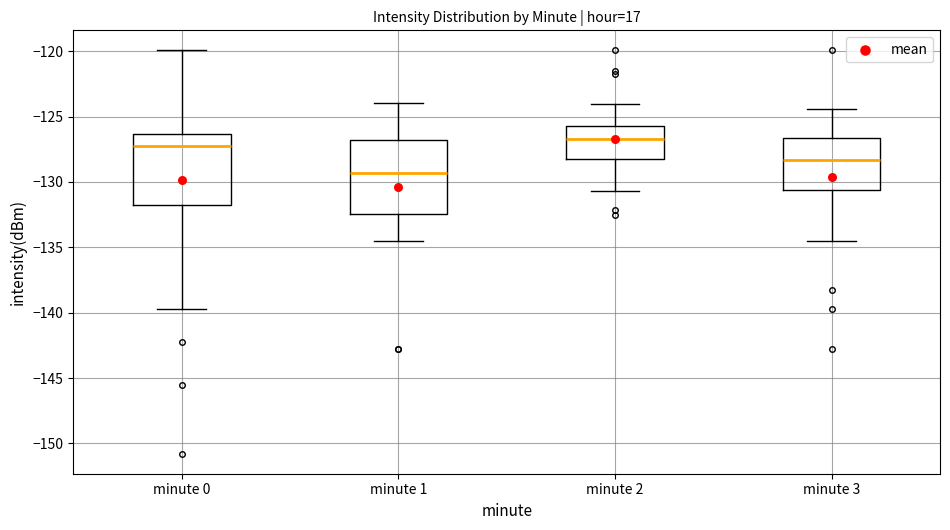

Reading left to right, transcribe this box plot: for each box, give where its median line is, the range the box spans, and where its two whiskers end, as read against the y-axis. The values are not printed on the chart, so give them approximately, as read against the axis.

minute 0: median -127.5, box -132.0 to -126.5, whiskers -139.5 to -120.0
minute 1: median -129.5, box -132.5 to -127.0, whiskers -134.5 to -124.0
minute 2: median -126.5, box -128.0 to -125.5, whiskers -130.5 to -124.0
minute 3: median -128.5, box -130.5 to -126.5, whiskers -134.5 to -124.5